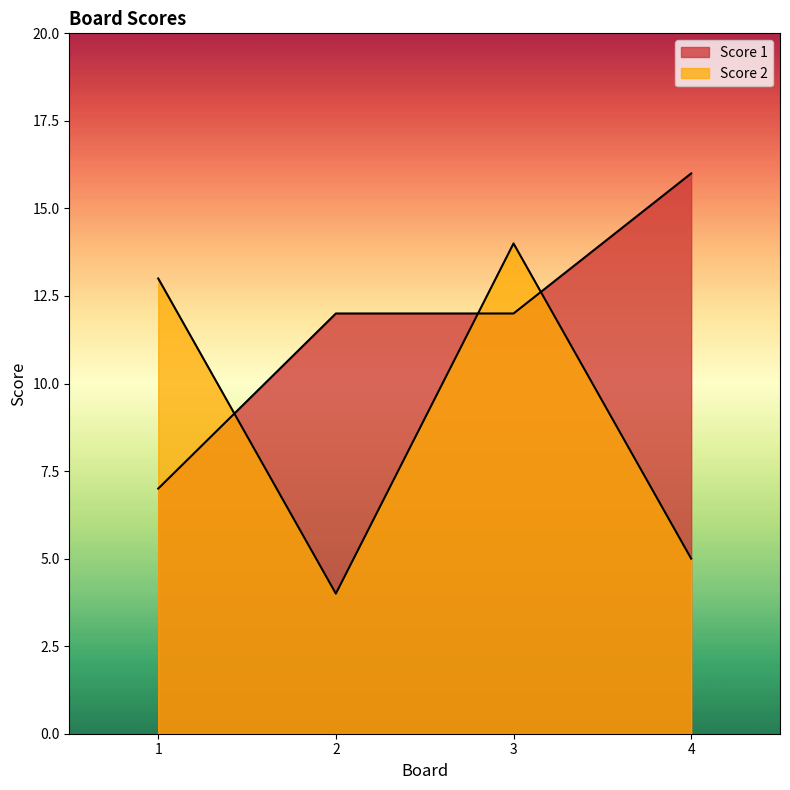

How many distinct data groups are displayed?

2